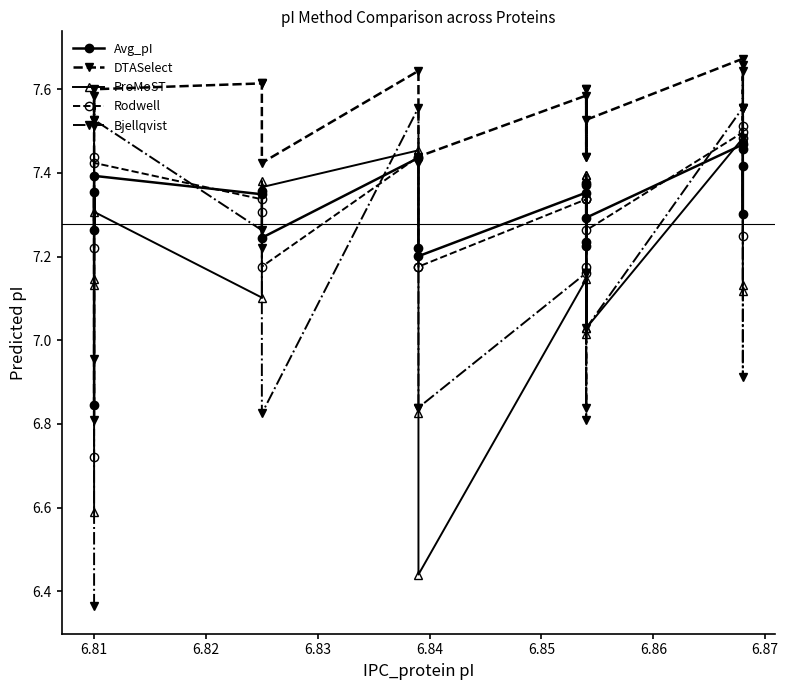

What is the greatest value displayed?

7.7